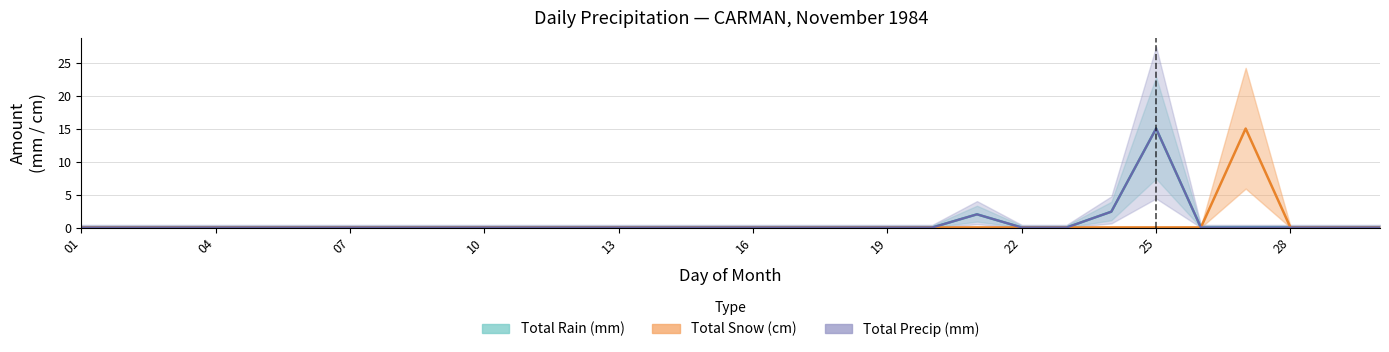

Does the chart have visible grid lines?

Yes